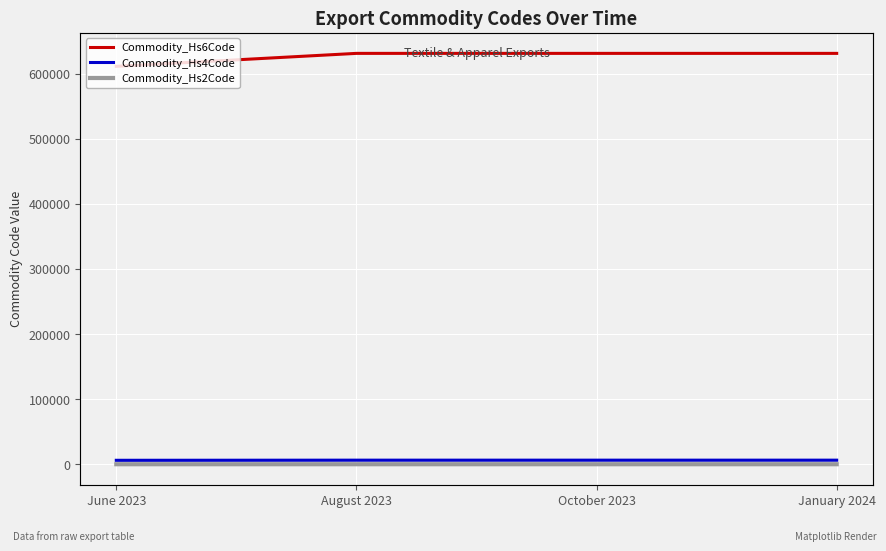

What is the label of the 2nd point from the left?

August 2023